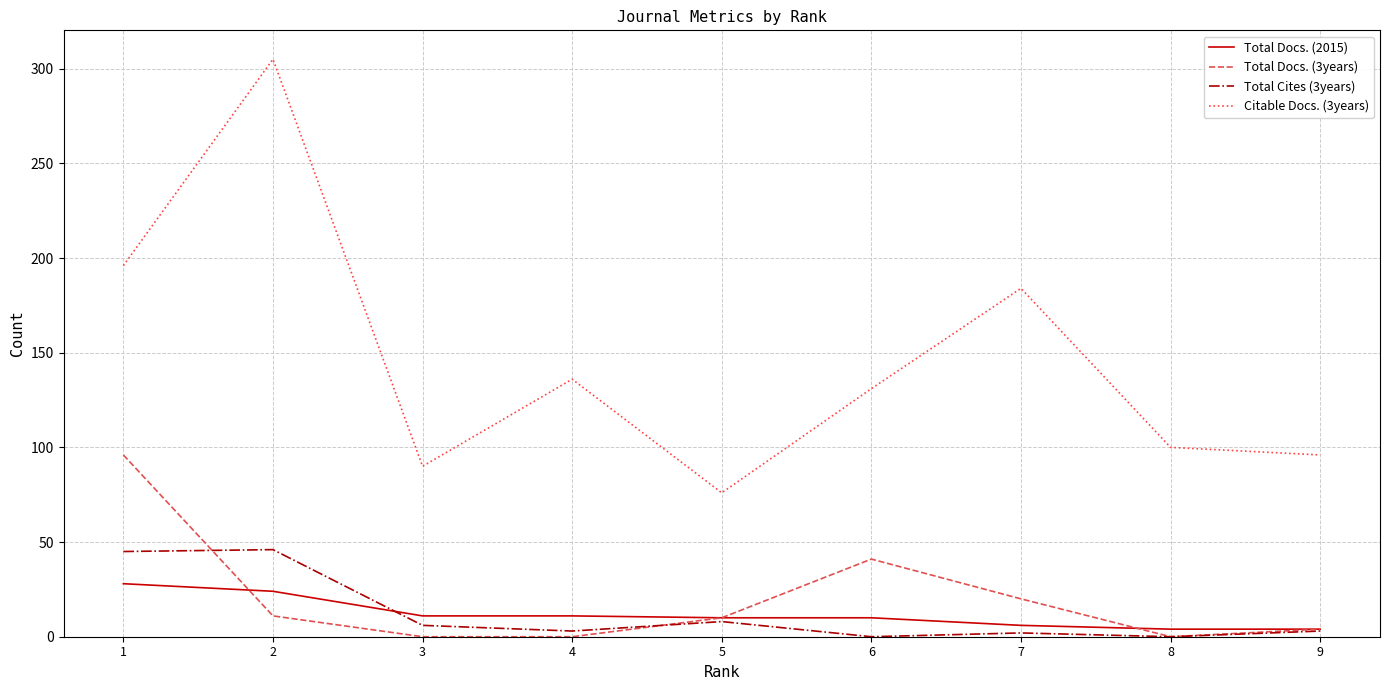

Rank the series by their maximum value, from lowest to highest.

Total Docs. (2015), Total Cites (3years), Total Docs. (3years), Citable Docs. (3years)